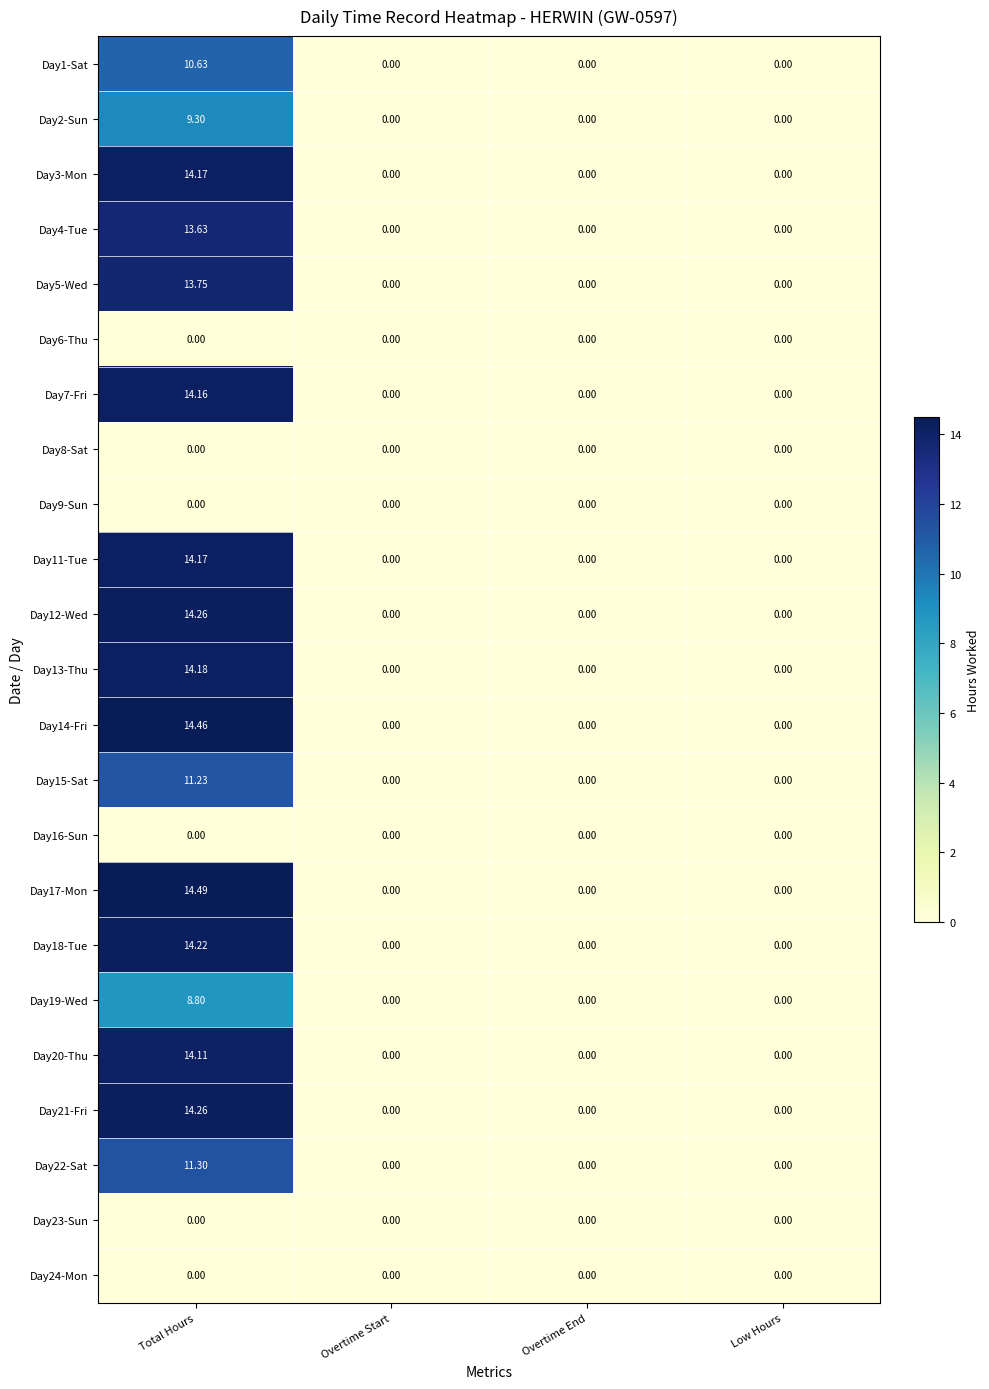

Which label corresponds to the largest value in the chart?

Total Hours